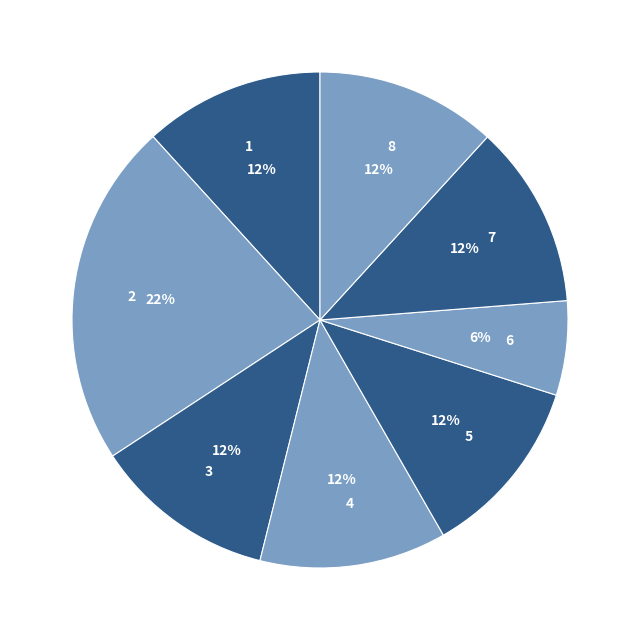

Which slice is the smallest?

6